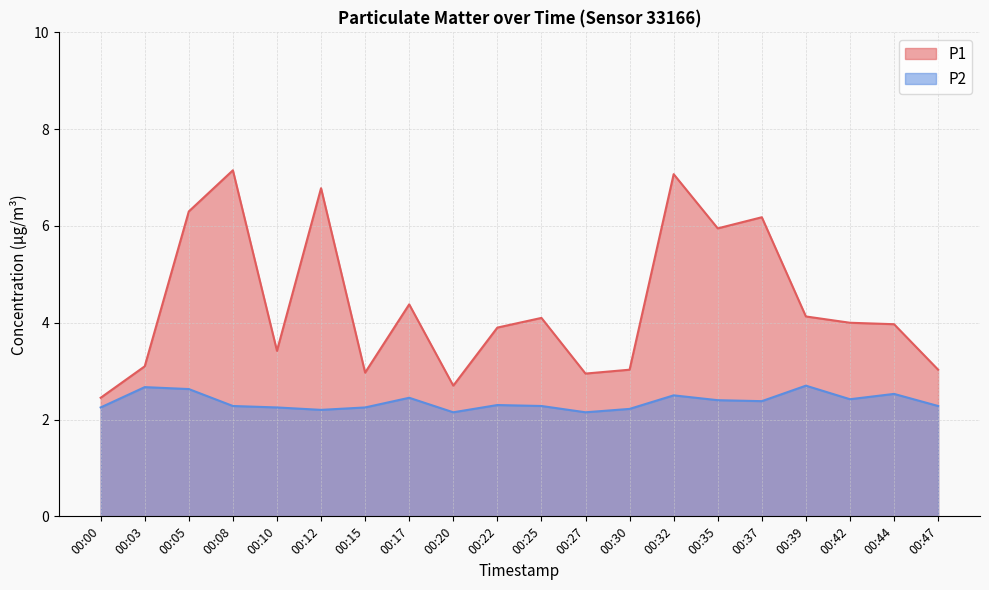

Which series has the largest total across all categories?

P1